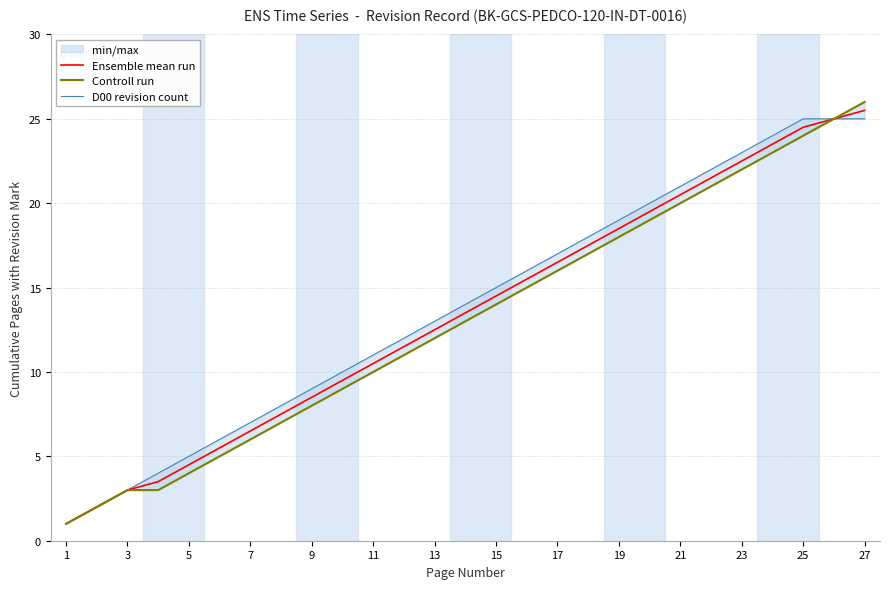

True or false: Ensemble mean run has a value of 4.2 at 5.

False